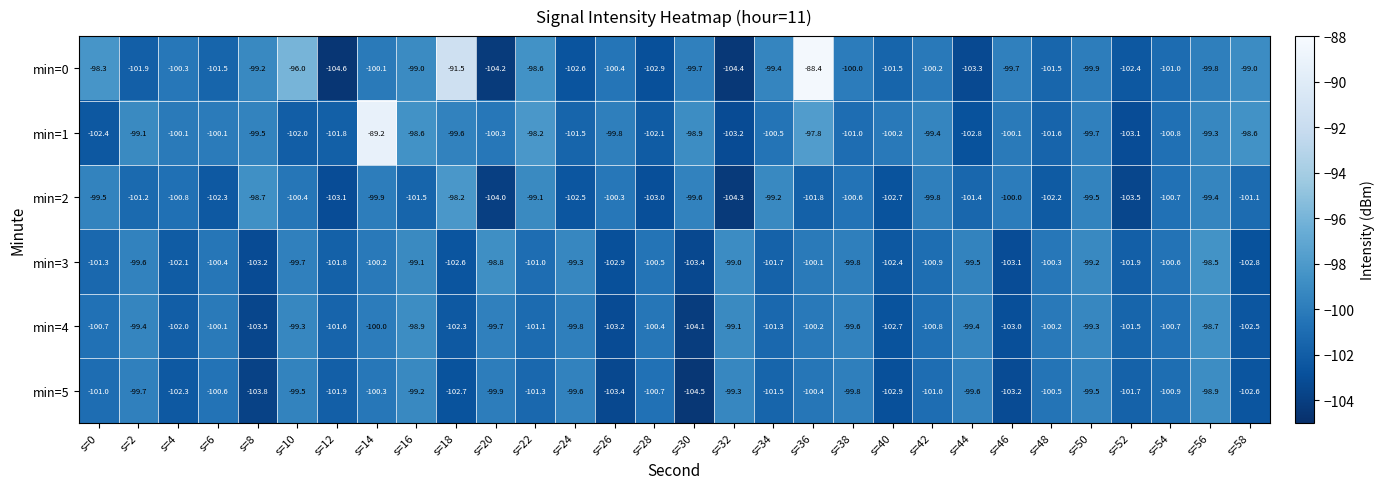

Which series has the largest range (max minus min)?

min=0